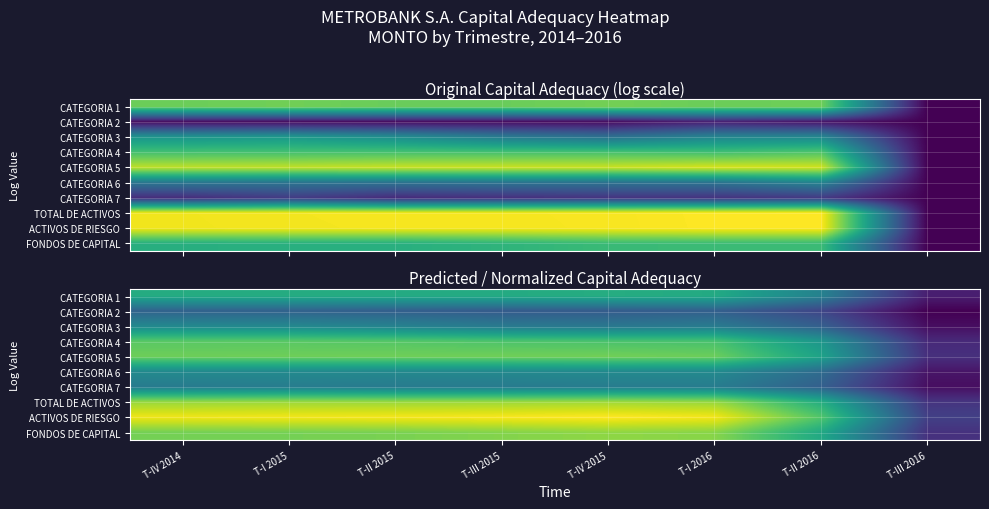

Read the CATEGORIA 6 value at T-IV 2015.

3.4